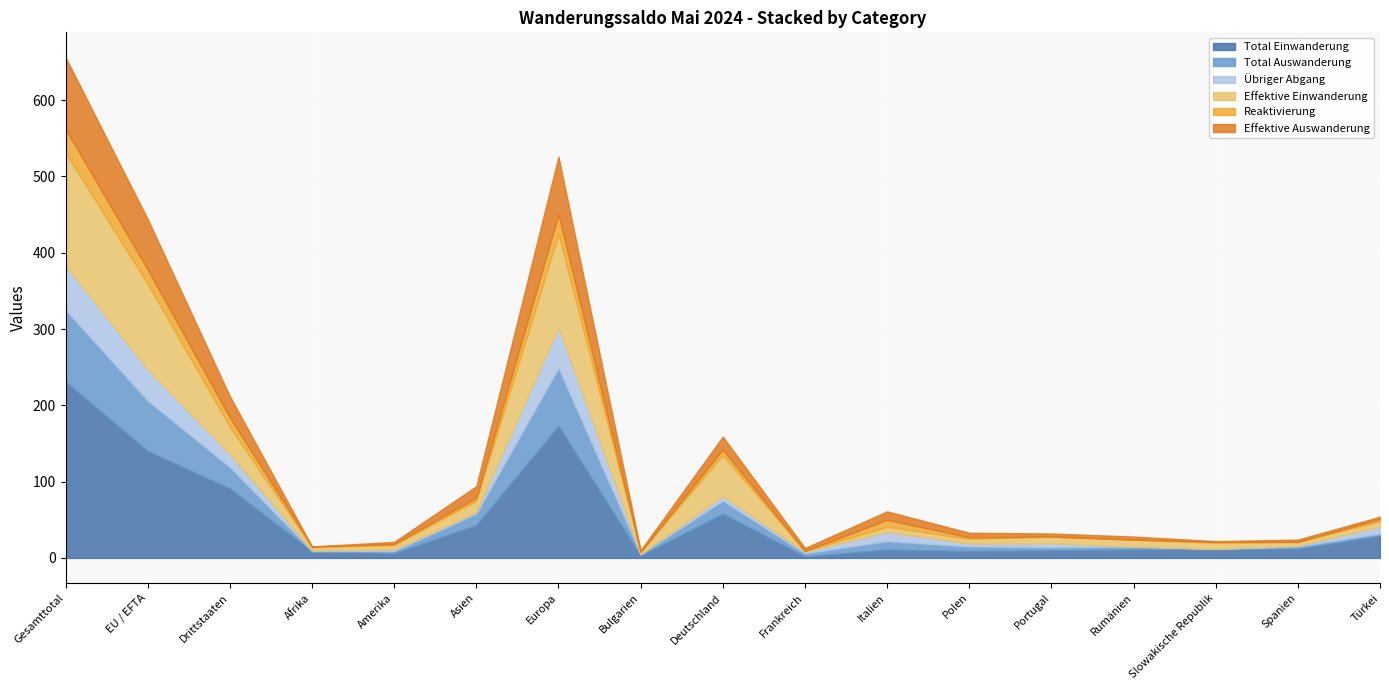

Reading left to right, extract all data points from this chart.

Total Einwanderung: 231	140	91	9	6	43	173	3	58	2	11	9	10	11	11	12	29
Total Auswanderung: 94	66	28	0	3	15	76	2	17	4	11	6	4	4	1	3	3
Übriger Abgang: 58	41	17	1	2	2	53	0	6	2	12	4	5	0	0	1	9
Effektive Einwanderung: 148	112	36	4	6	15	123	3	54	1	7	6	9	9	8	5	7
Reaktivierung: 31	19	12	1	1	4	25	0	7	0	9	2	0	0	1	0	3
Effektive Auswanderung: 94	66	28	0	3	15	76	2	17	4	11	6	4	4	1	3	3